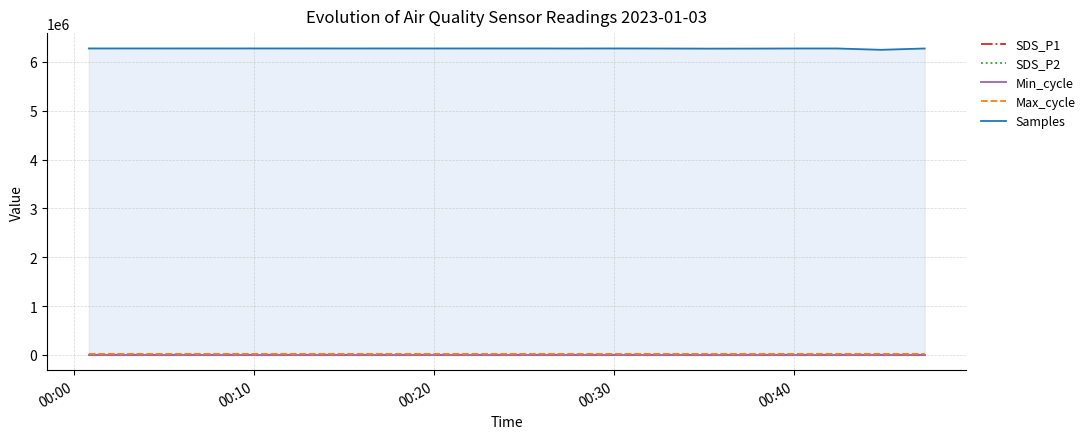

Rank the series by their maximum value, from lowest to highest.

Min_cycle, SDS_P2, SDS_P1, Max_cycle, Samples